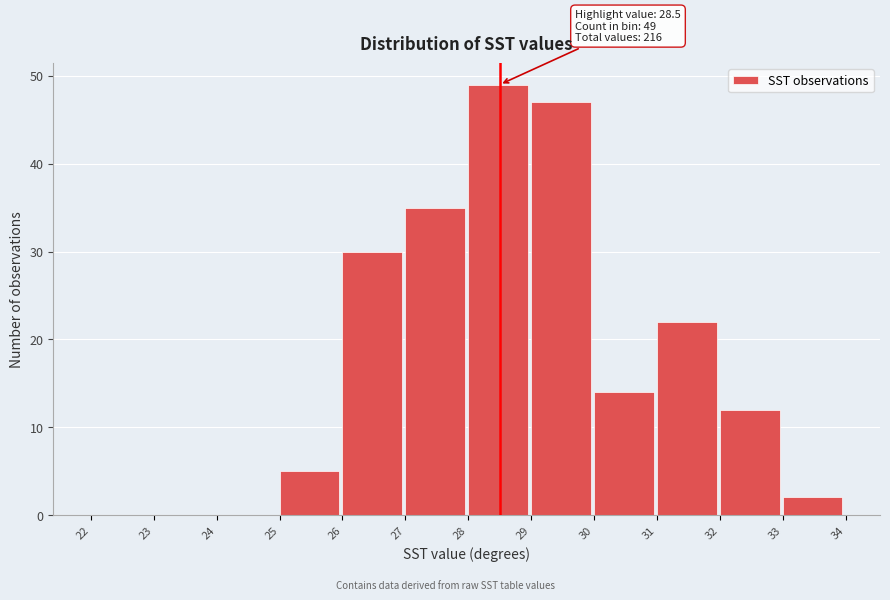

Which range on the x-axis has the tallest bar?

28 to 29